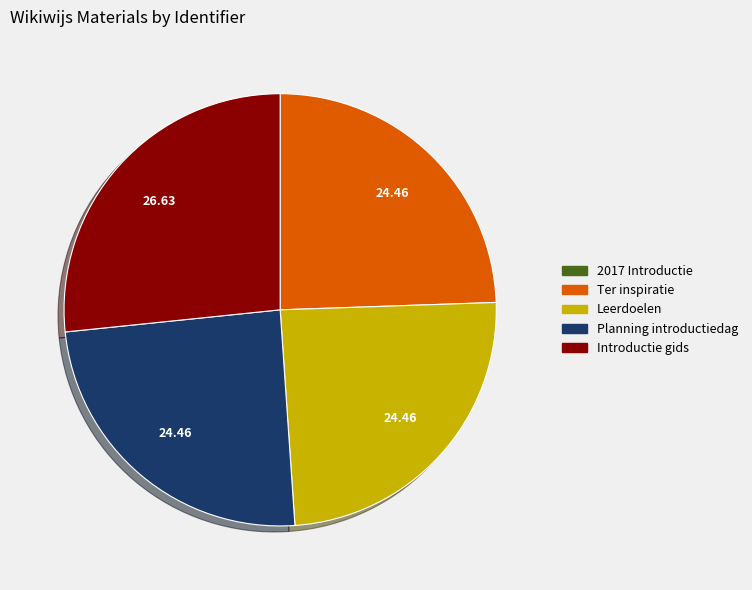

Does any single category account for the majority?

No